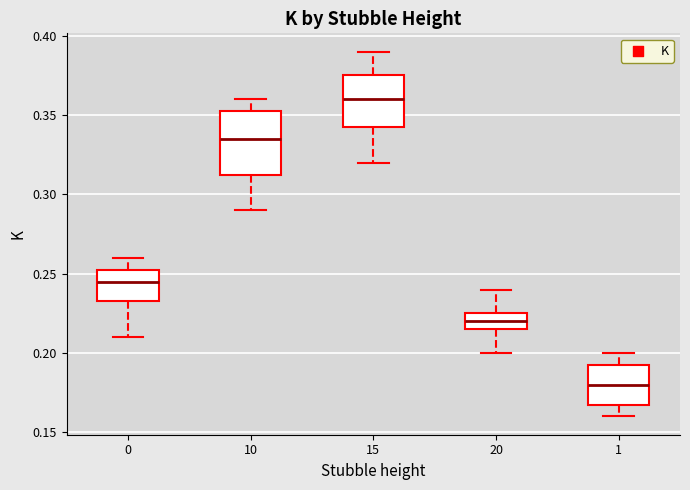

Reading left to right, read every box against the y-axis: the position of its median line, the range the box covers, and the ends of its whiskers. The values are not printed on the chart, so give them approximately, as read against the axis.

0: median 0.245, box 0.235 to 0.255, whiskers 0.210 to 0.260
10: median 0.335, box 0.315 to 0.355, whiskers 0.290 to 0.360
15: median 0.360, box 0.345 to 0.375, whiskers 0.320 to 0.390
20: median 0.220, box 0.215 to 0.225, whiskers 0.200 to 0.240
1: median 0.180, box 0.170 to 0.195, whiskers 0.160 to 0.200